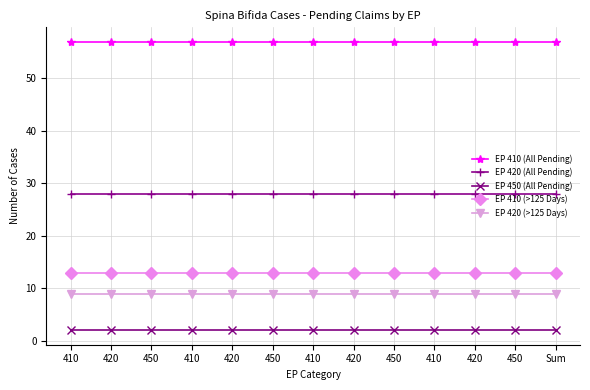

True or false: EP 450 (All Pending) and EP 420 (>125 Days) cross at least once.

False